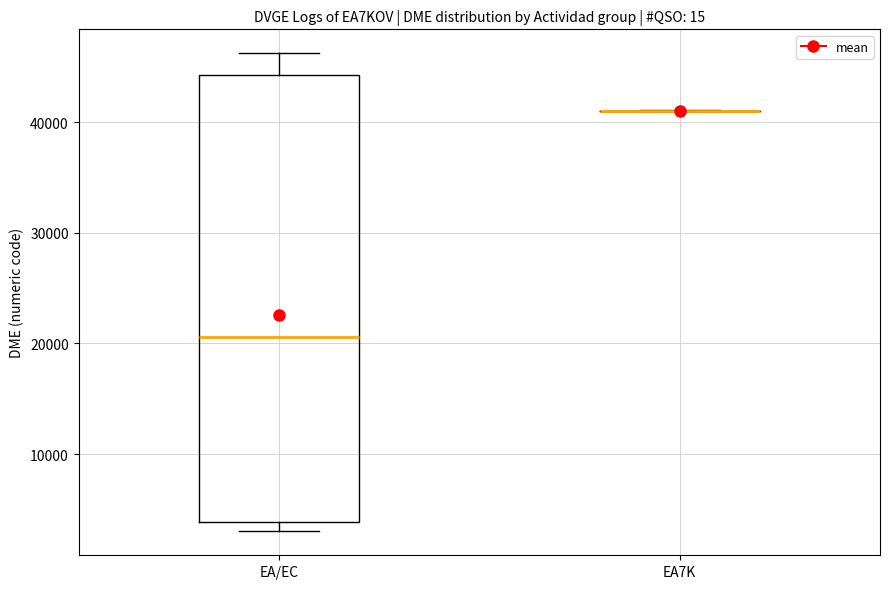

Reading left to right, read every box against the y-axis: the position of its median line, the range the box covers, and the ends of its whiskers. The values are not printed on the chart, so give them approximately, as read against the axis.

EA/EC: median 21000, box 4000 to 44000, whiskers 3000 to 46000
EA7K: box collapsed to a line at 41000, whiskers 41000 to 41000